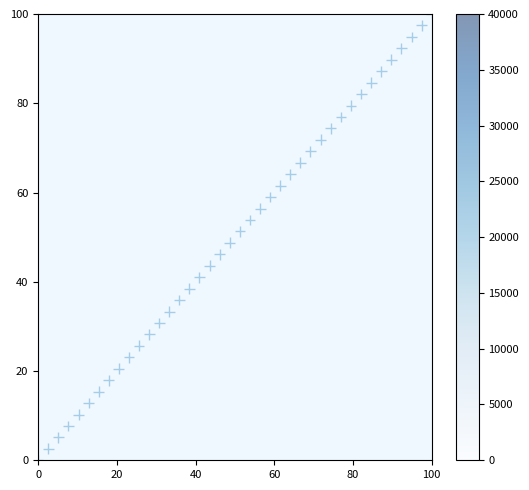

What is the range of Y values (max minus min)?

100.0